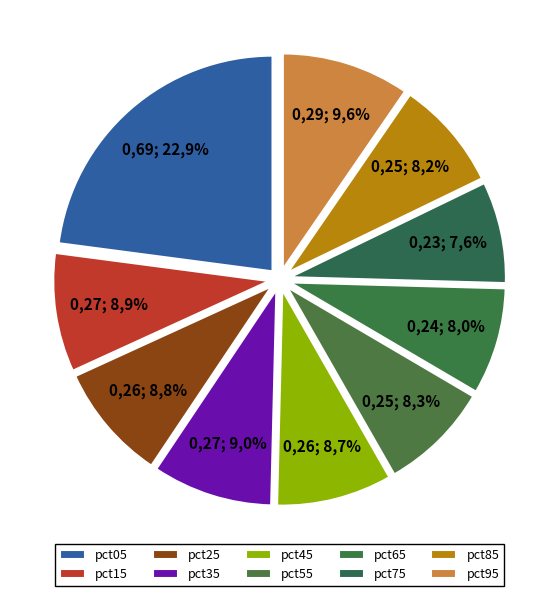

Count the number of slices in the pie.

10